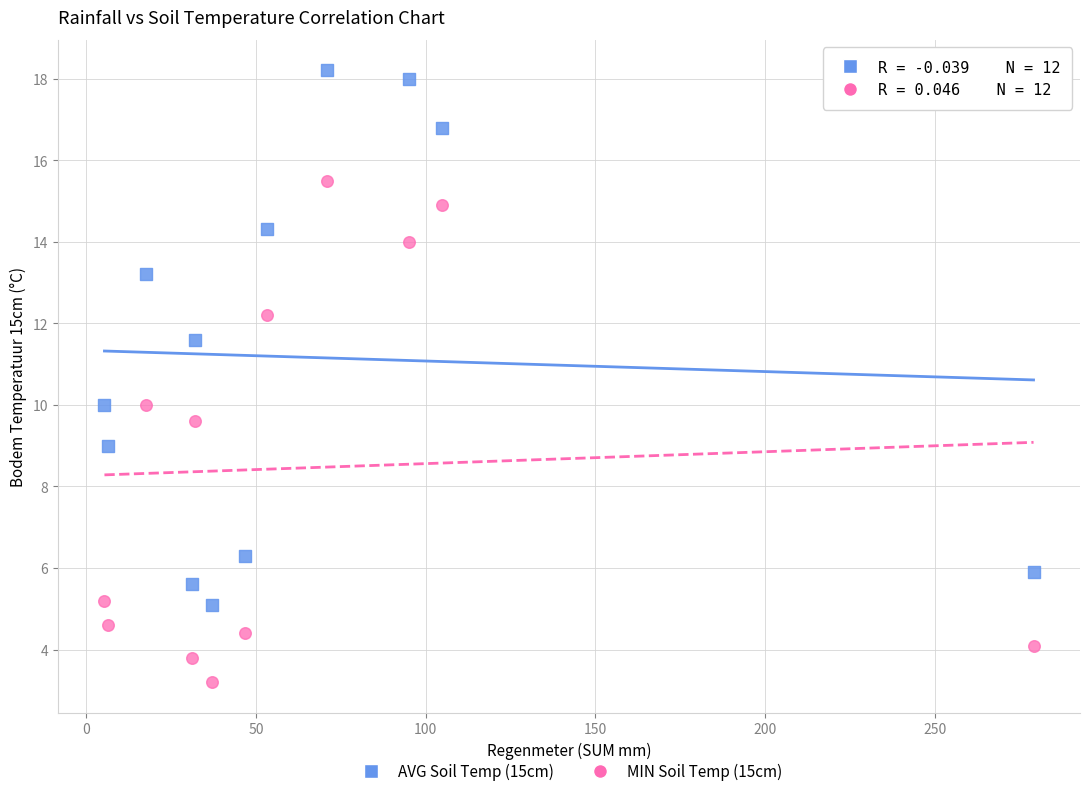

Which series has the largest Y range (max minus min)?

AVG Soil Temp (15cm)